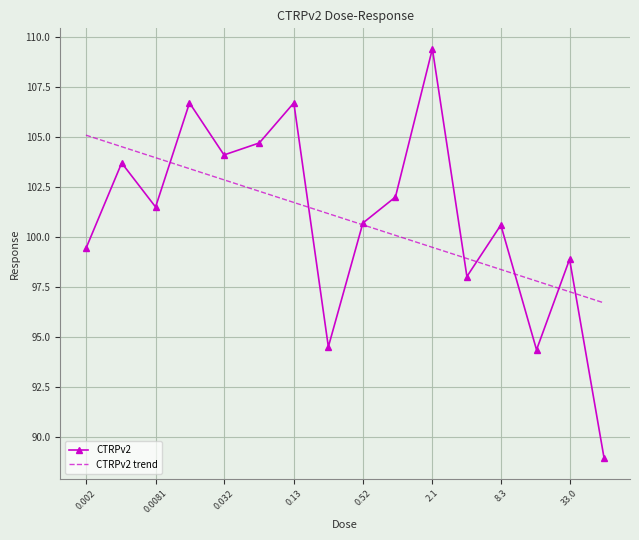

Which series has the largest range (max minus min)?

CTRPv2